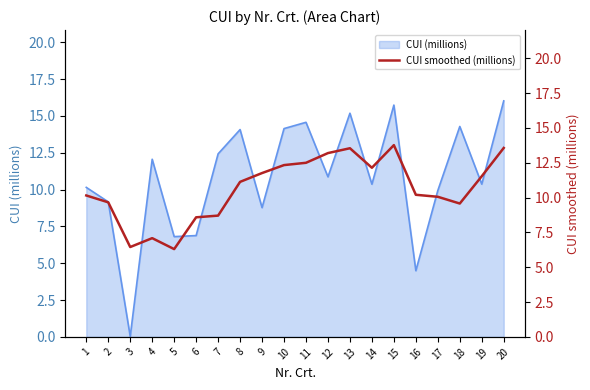

True or false: the data shows 21.5 at 15.

False